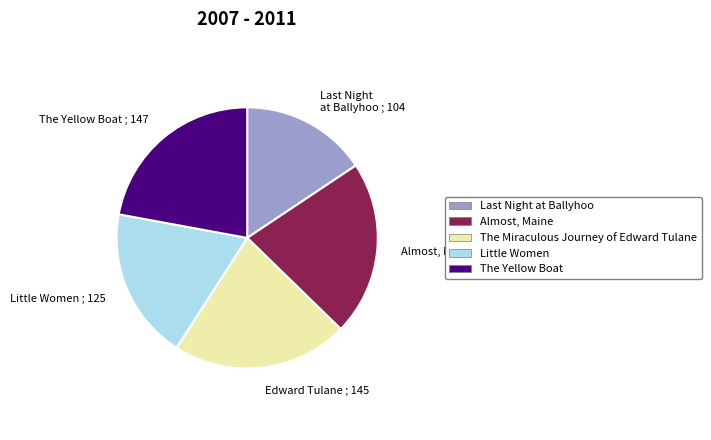

How many segments does this pie chart have?

5